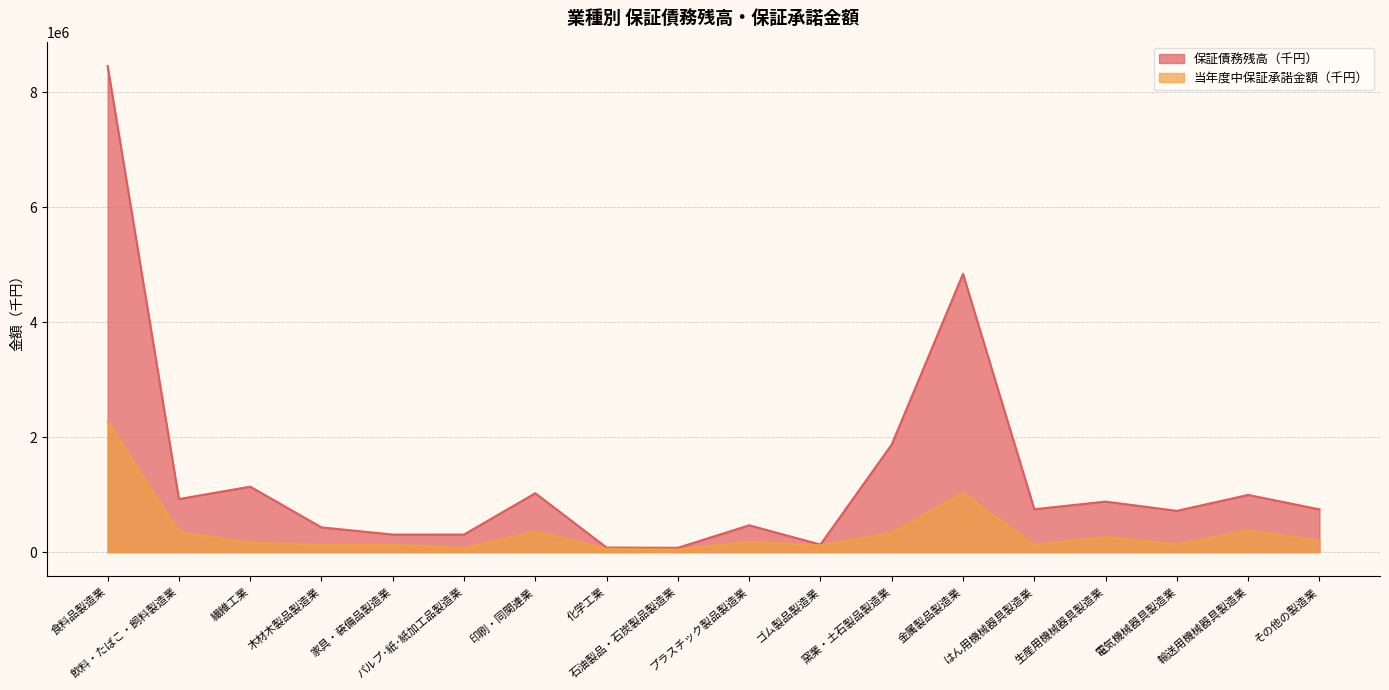

Rank the categories by 当年度中保証承諾金額（千円） value from highest to lowest.

食料品製造業, 金属製品製造業, 輸送用機械器具製造業, 印刷・同関連業, 飲料・たばこ・飼料製造業, 窯業・土石製品製造業, 生産用機械器具製造業, その他の製造業, プラスチック製品製造業, 繊維工業, 電気機械器具製造業, はん用機械器具製造業, 家具・装備品製造業, 木材木製品製造業, ゴム製品製造業, パルプ･紙･紙加工品製造業, 化学工業, 石油製品・石炭製品製造業